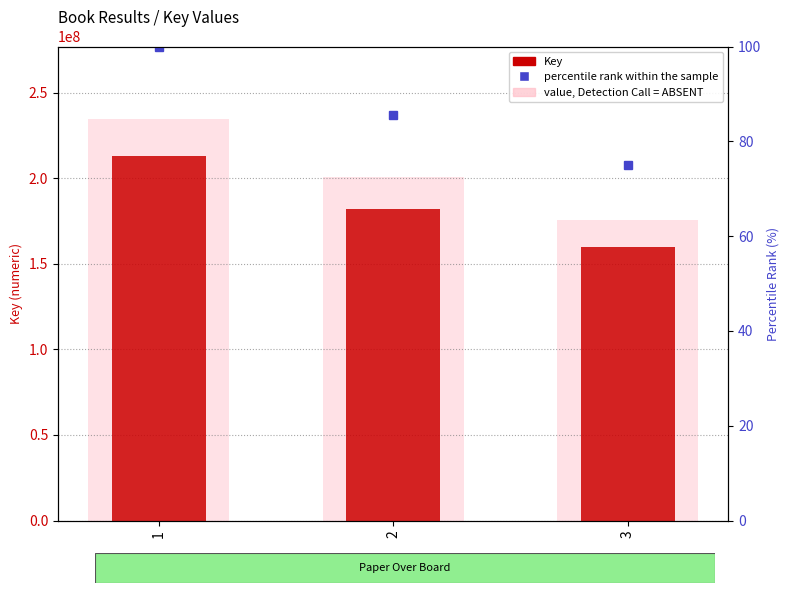

Which series has the largest total across all categories?

Key